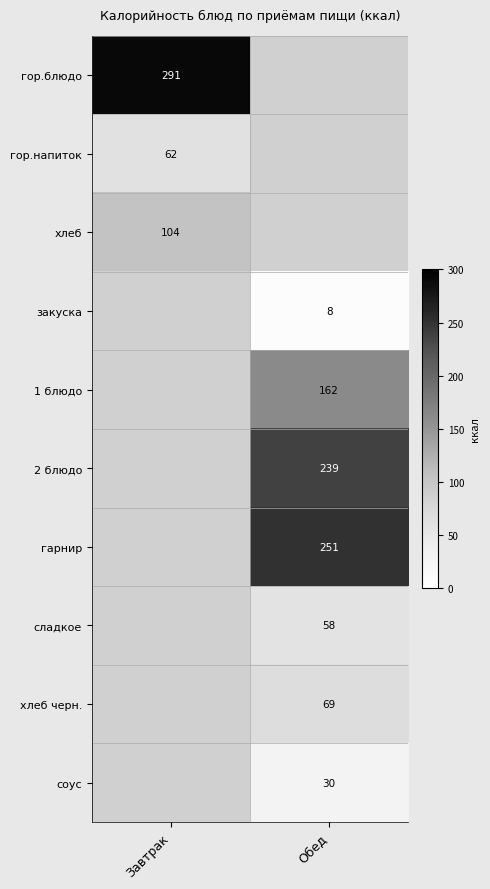

The 2 блюдо series shows 162 at Обед. True or false?

False